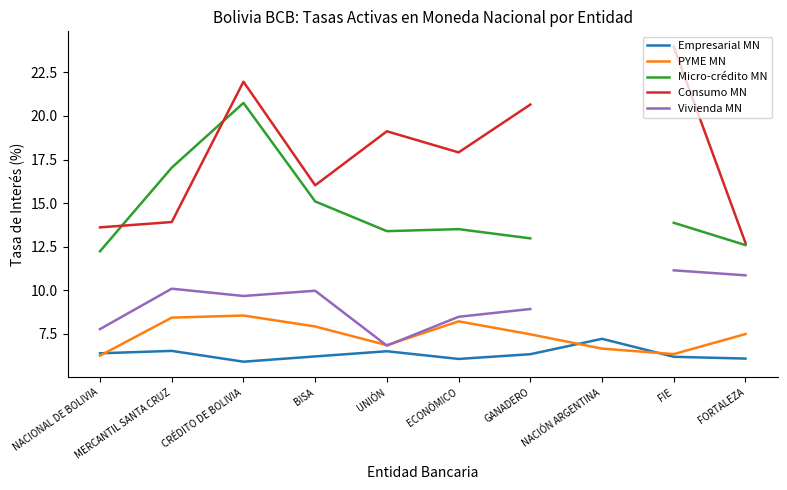

Which series has the largest total across all categories?

PYME MN